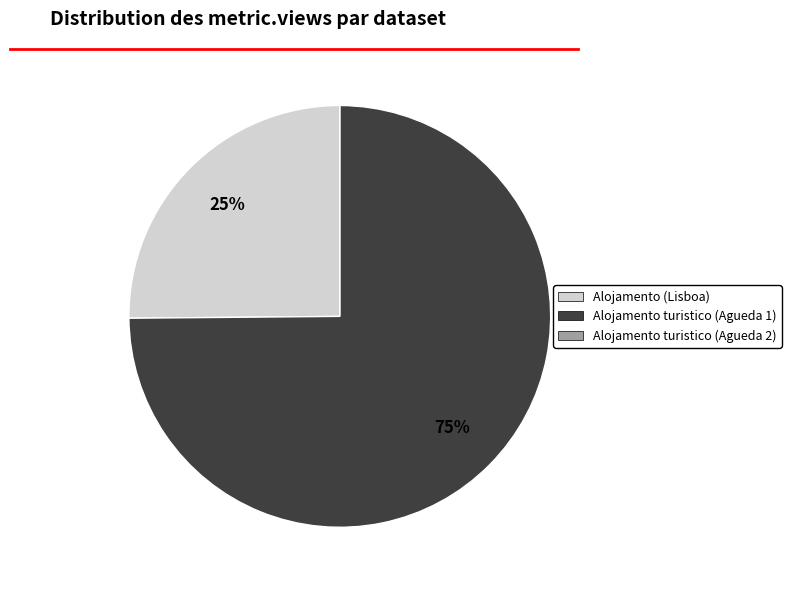

Is there a majority slice in this chart?

Yes